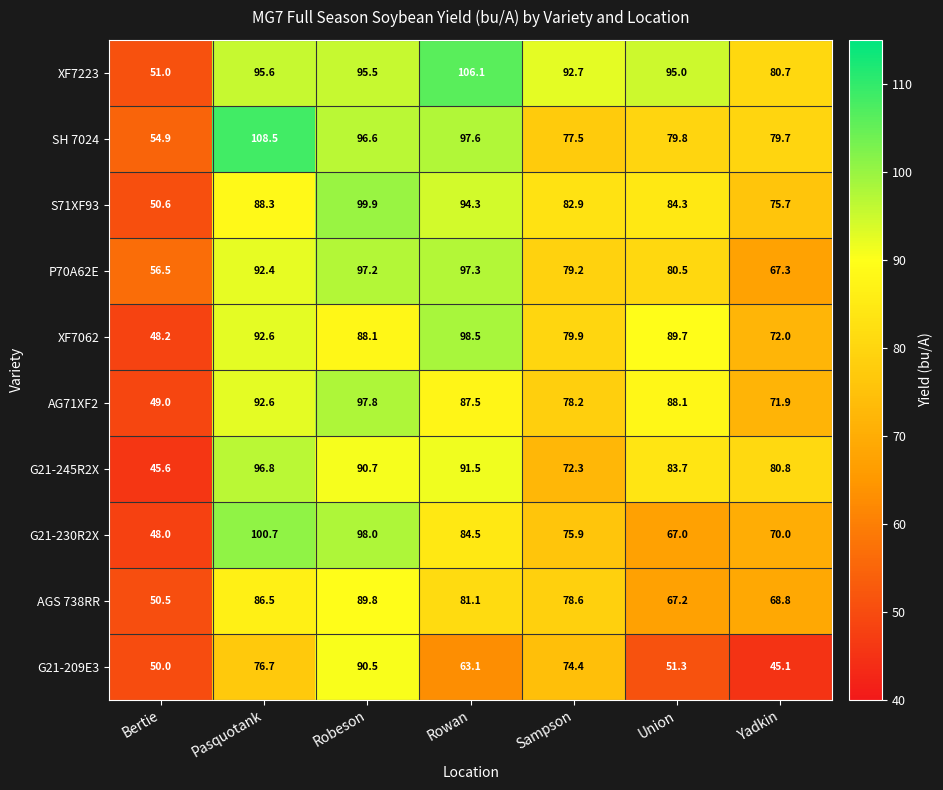

At how many categories does at least one series exceed 102?

2